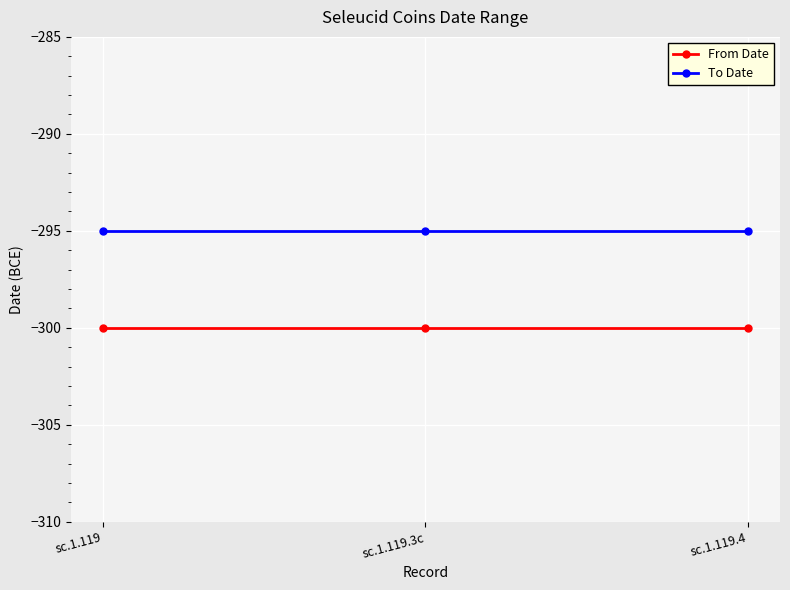

What is the value of the From Date point at the 2nd from the left?

-300